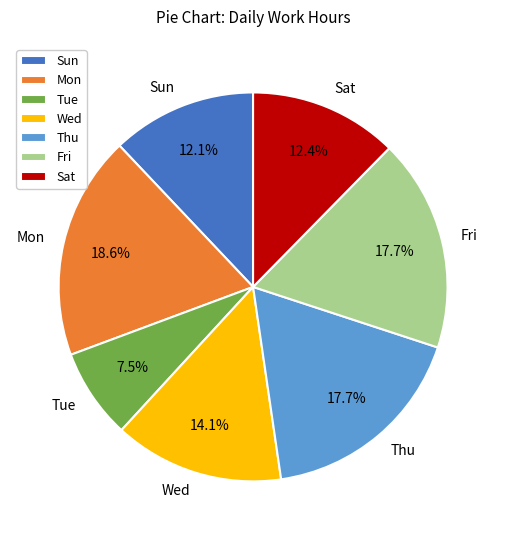

Is Tue the majority of the pie?

No